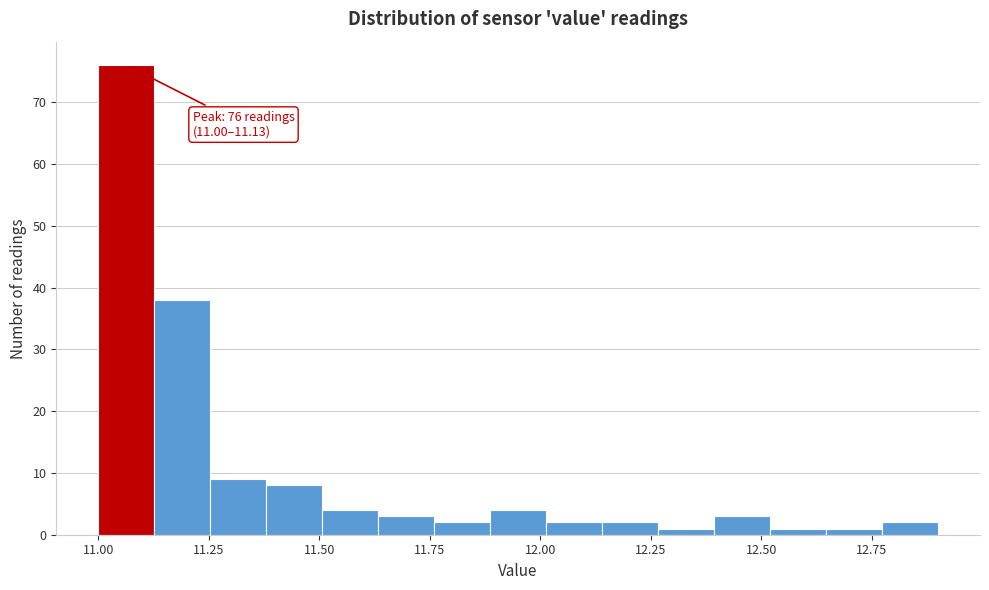

Read against the x-axis, roughly where is the centre of the tallest bar?

11.05